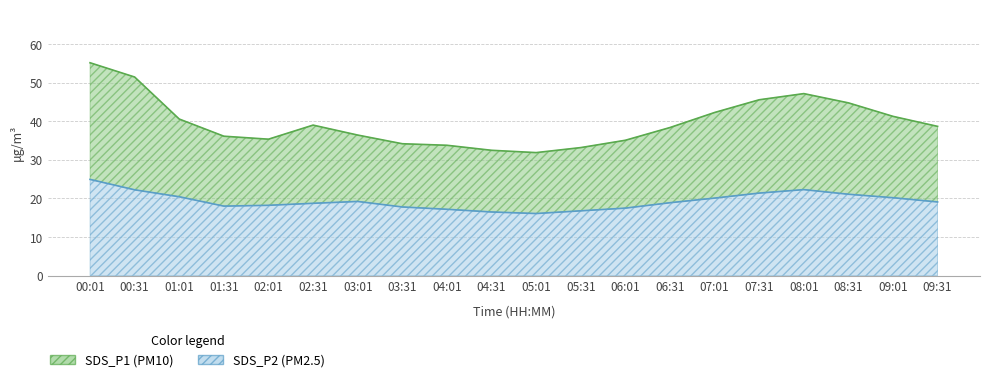

What is the spread (max minus min) of values at 05:31?

16.4